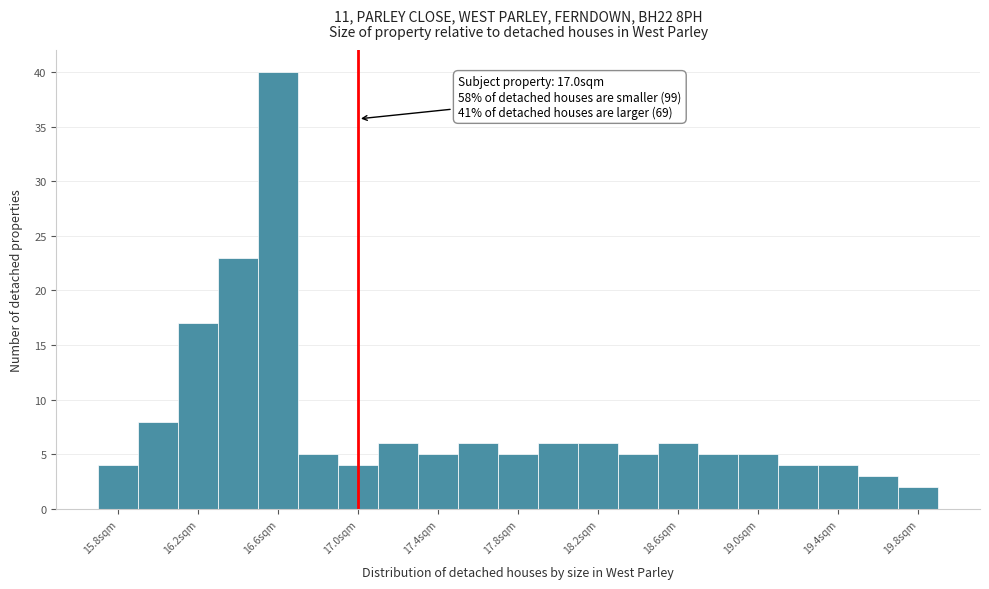

Which range on the x-axis has the tallest bar?

16.5 to 16.7